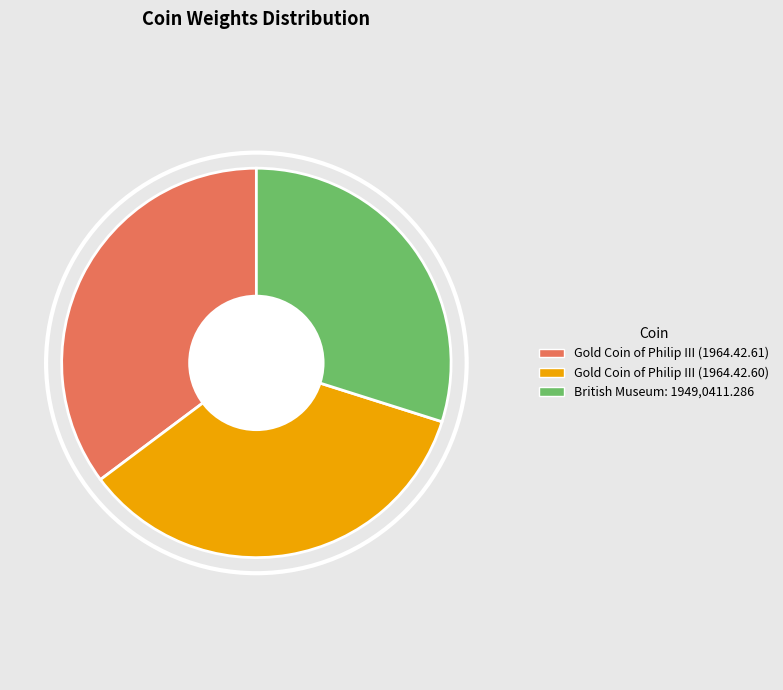

What is the ratio of the value at Gold Coin of Philip III (1964.42.60) to the value at Gold Coin of Philip III (1964.42.61)?

1.0